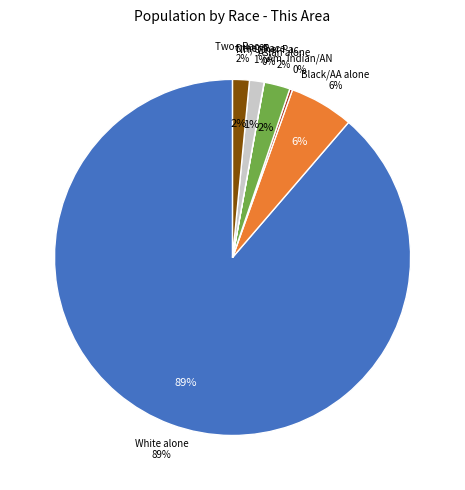

Which category has the biggest portion of the pie?

White alone